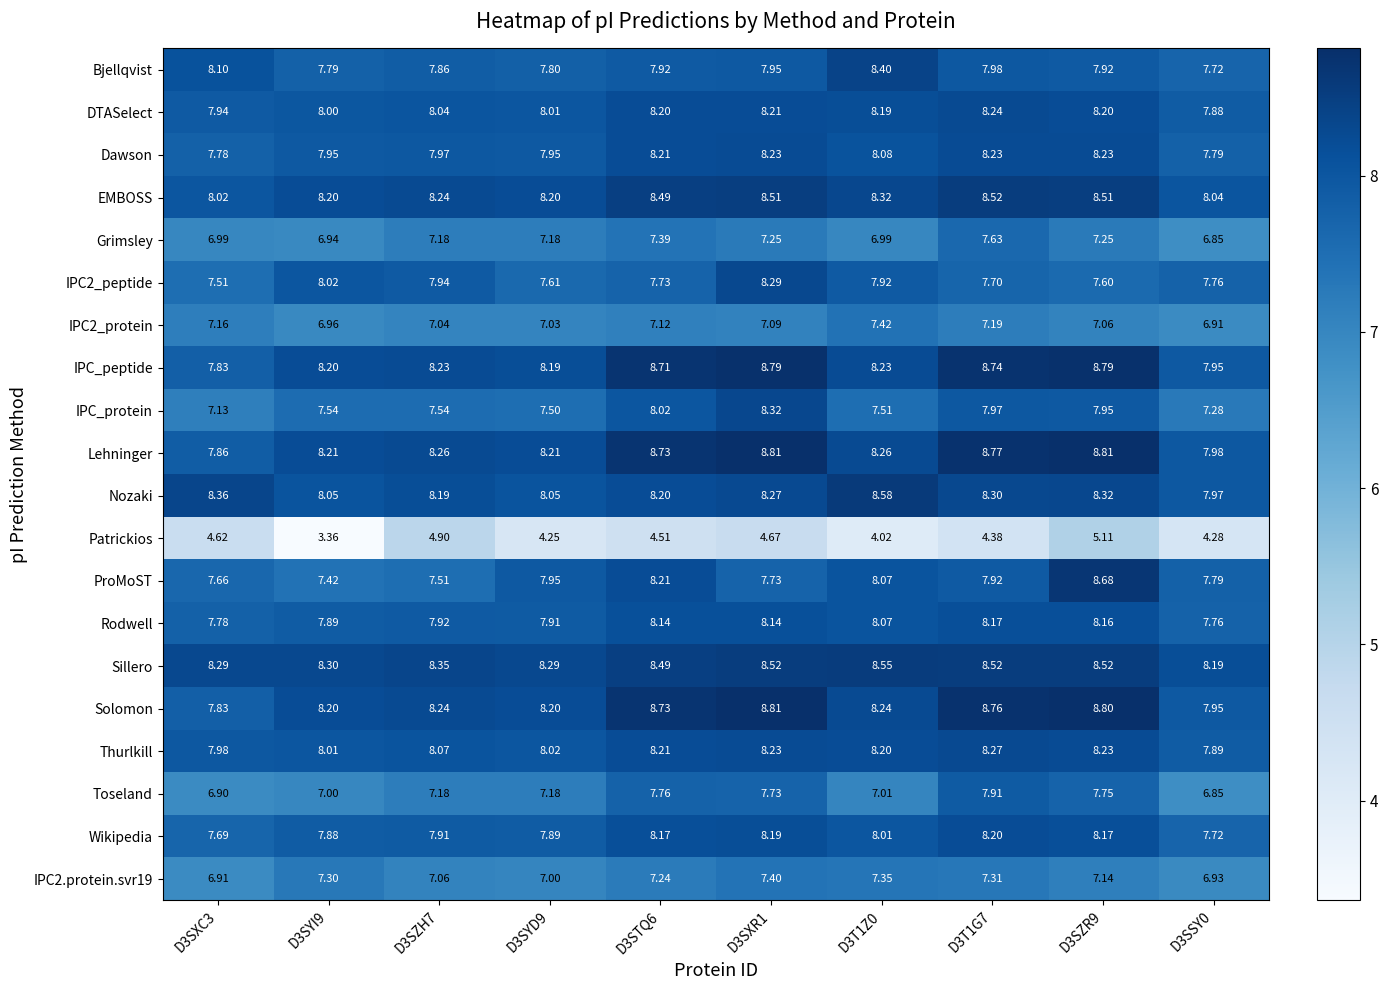

Which series changed the most between D3SXC3 and D3T1Z0?

Patrickios